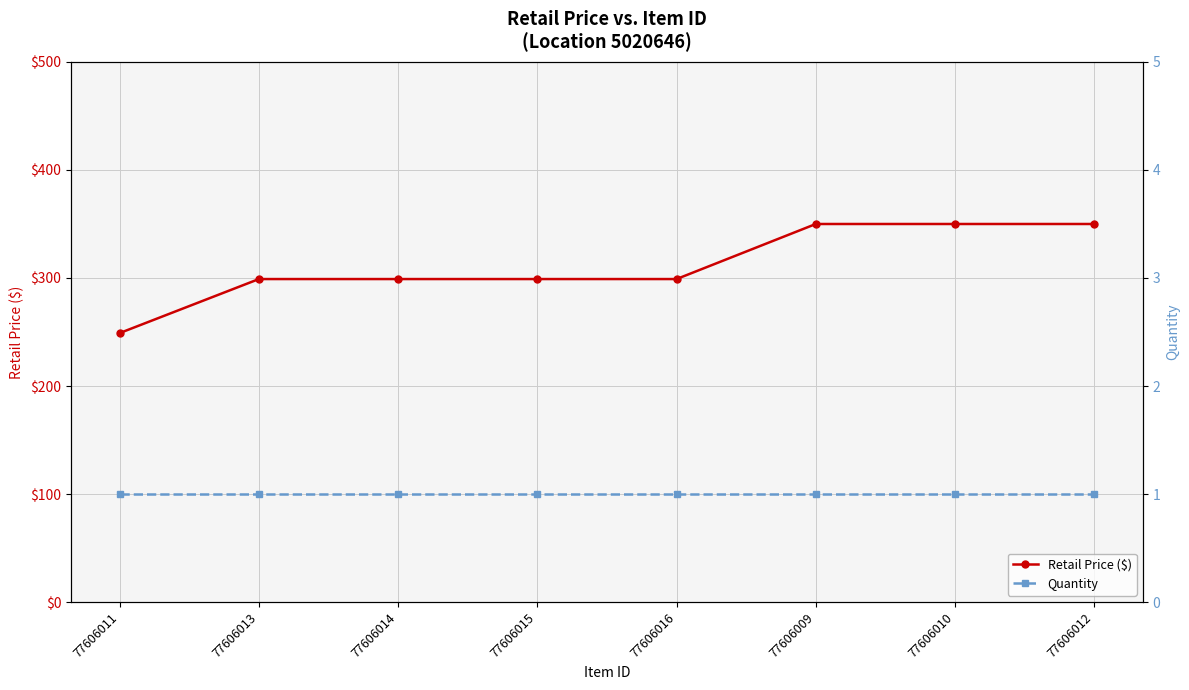

What is the lowest value of the Retail Price ($) series?

249.0